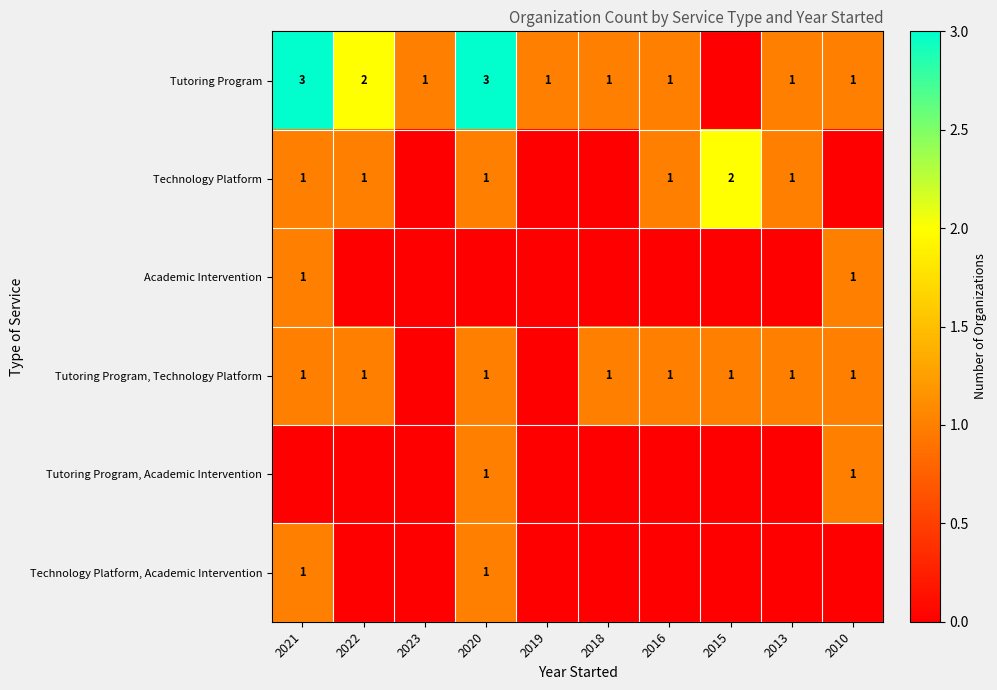

The value of Tutoring Program, Technology Platform at 2020 is 2. True or false?

False